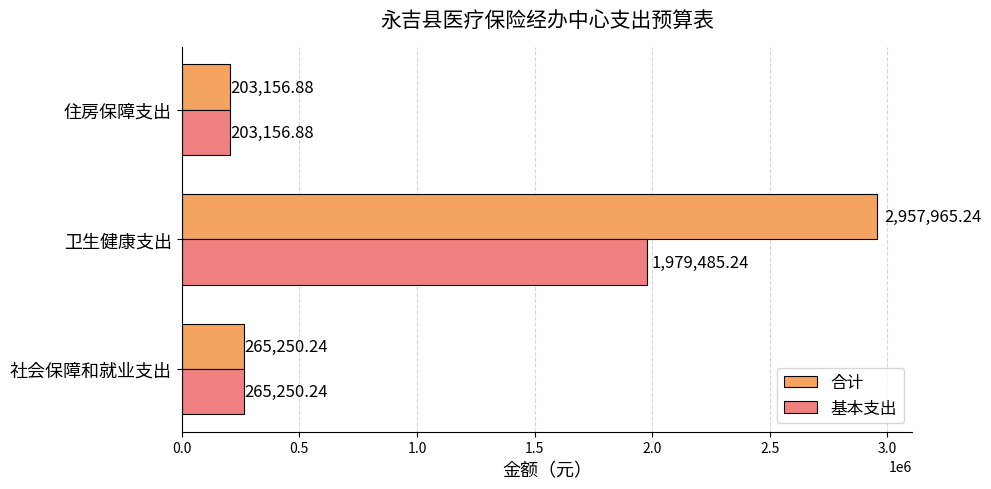

How many data points in 合计 are above 265250?

2